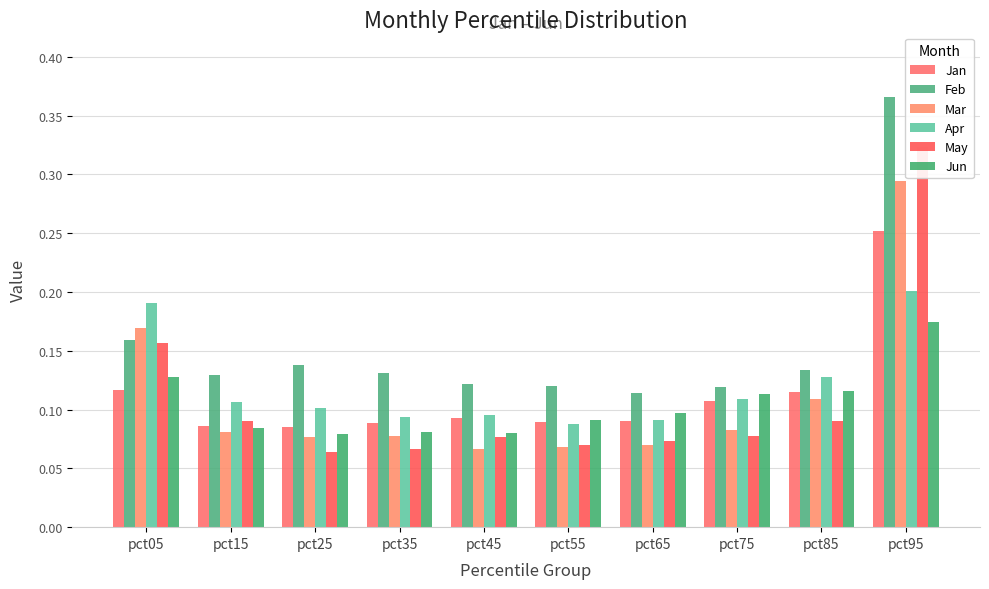

Which series has the largest total across all categories?

Feb